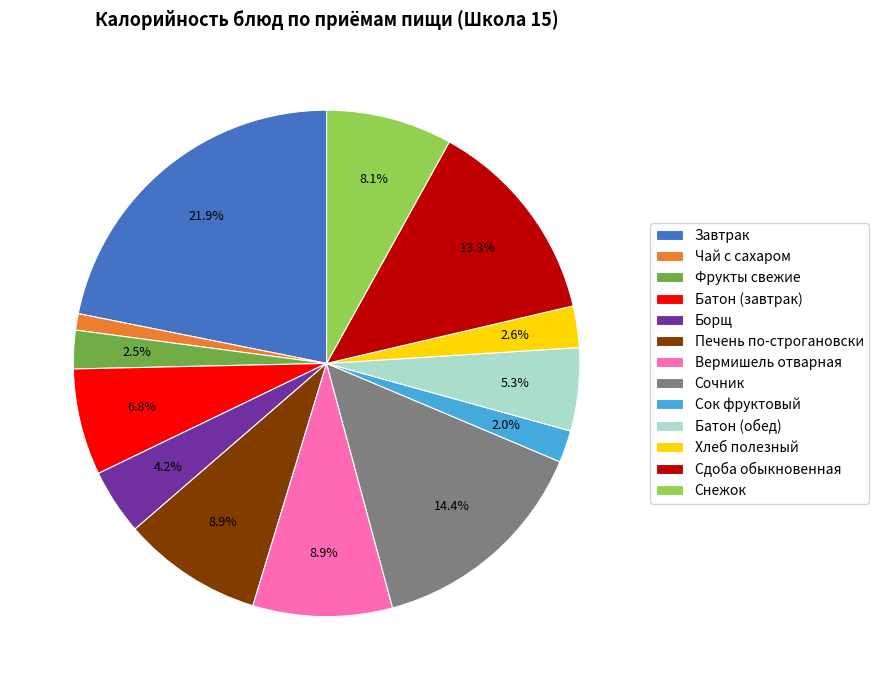

Is there any slice that represents more than half of the pie?

No